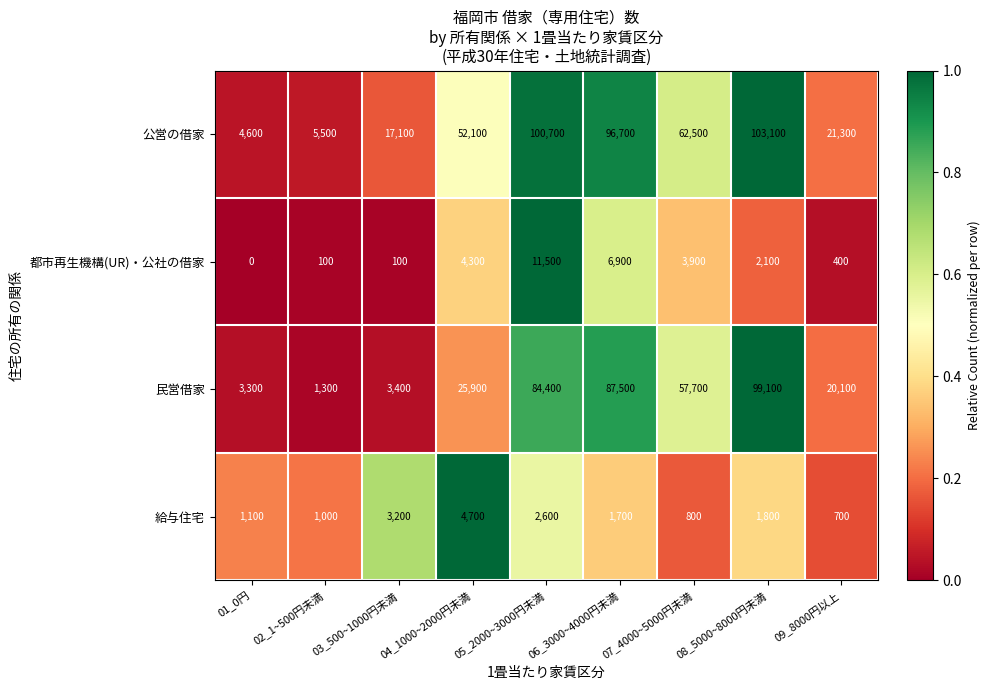

What is the sum of the 民営借家 values at 03_500~1000円未満 and 09_8000円以上?

23500